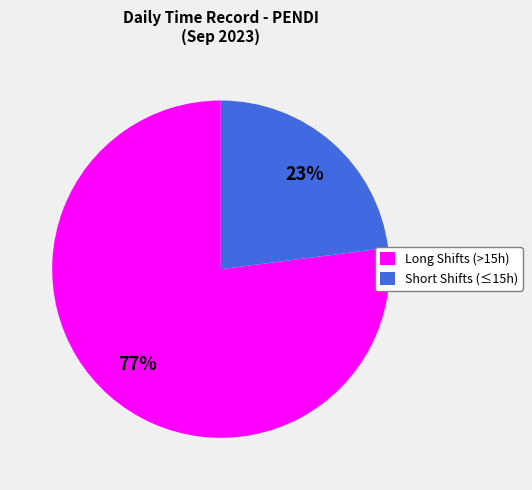

Between Long Shifts (>15h) and Short Shifts (≤15h), which is larger?

Long Shifts (>15h)